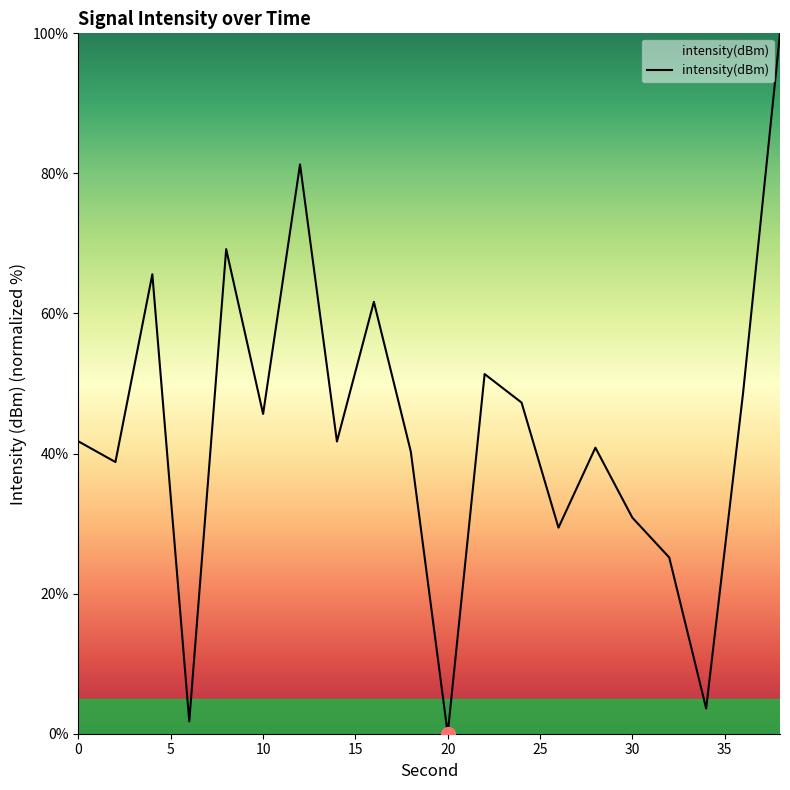

What is the greatest value displayed?

100.0